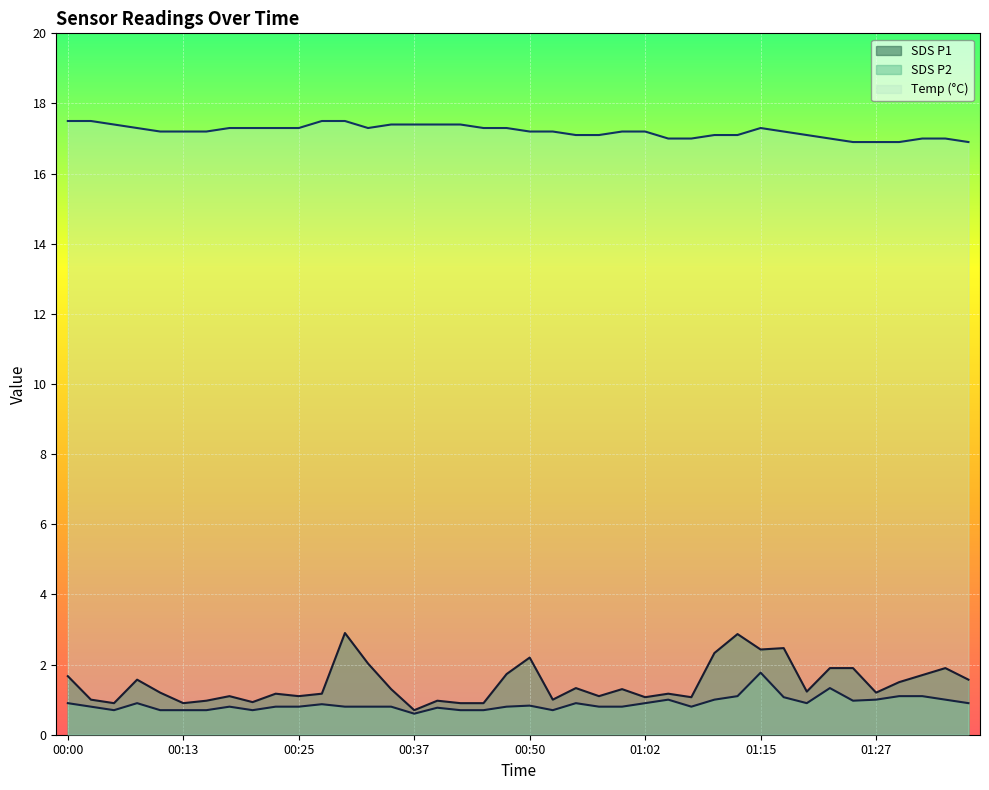

What is the label of the 3rd point from the left?

00:05